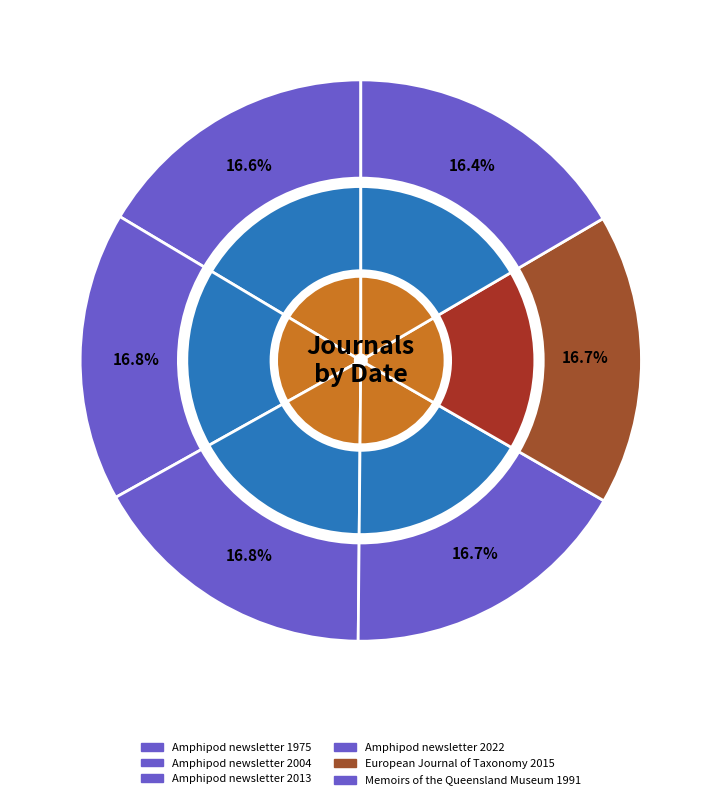

Count the number of slices in the pie.

6